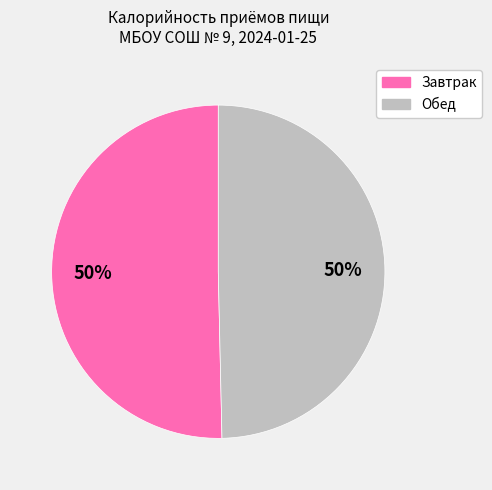

What is the ratio of the value at Обед to the value at Завтрак?

1.0